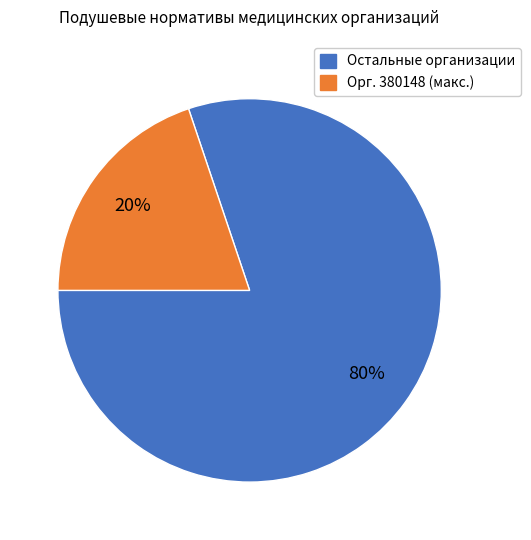

To the nearest percent, what is the difference between the largest and smallest slice percentages?

60%